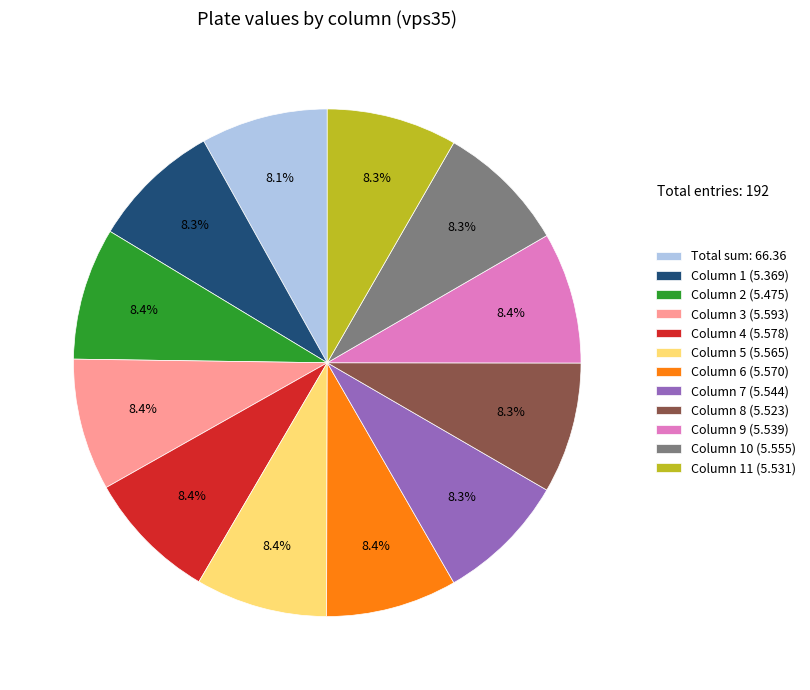

What is the ratio of the value at Total sum: 66.36 to the value at Column 10 (5.555)?

1.0